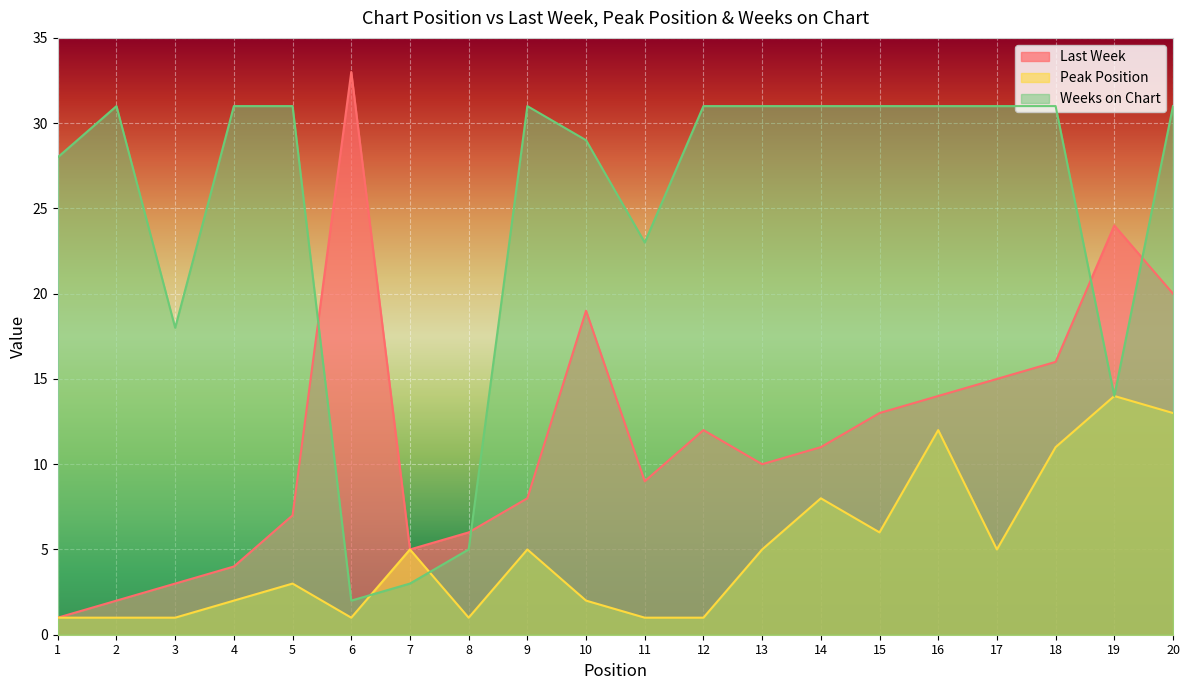

Rank the series by their maximum value, from highest to lowest.

Last Week, Weeks on Chart, Peak Position